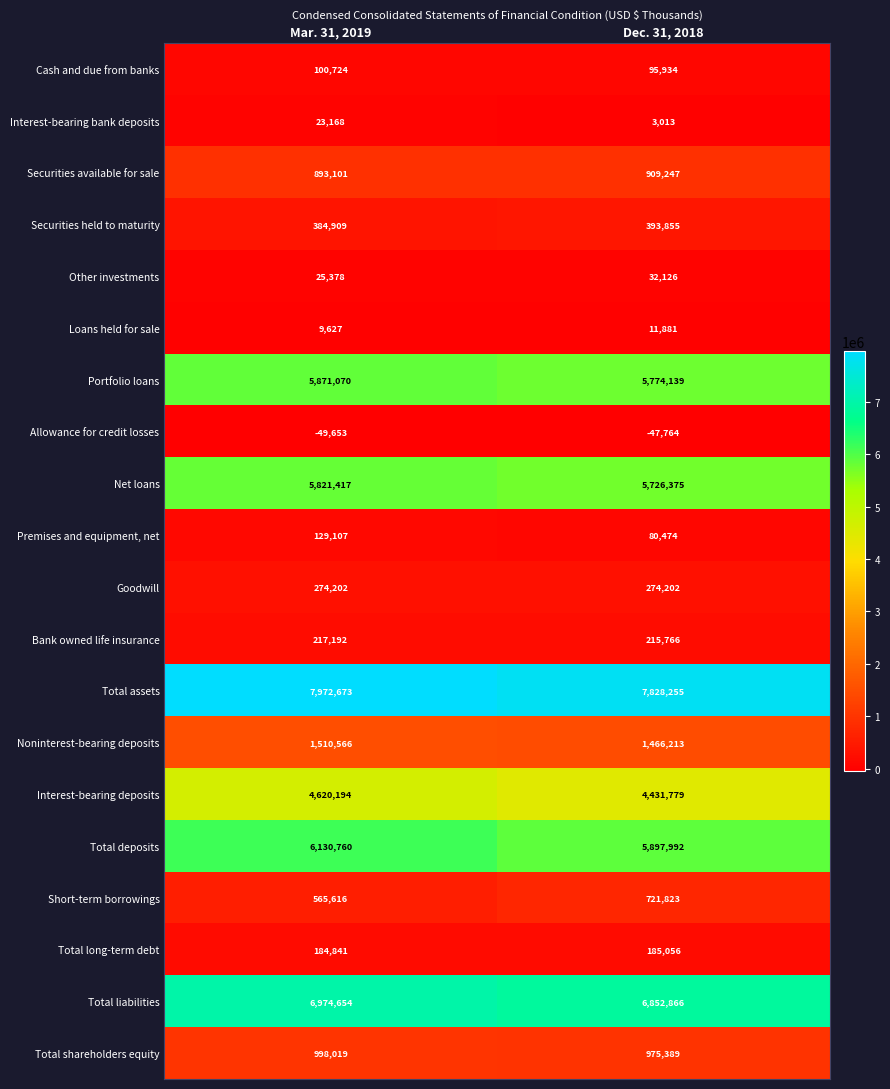

Which series has the largest total across all categories?

Total assets